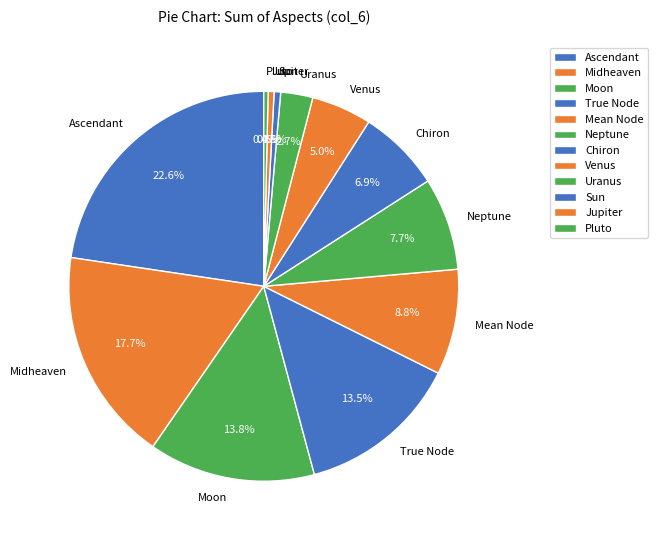

Combined, what portion of the pie is Sun and Pluto?

0.9%